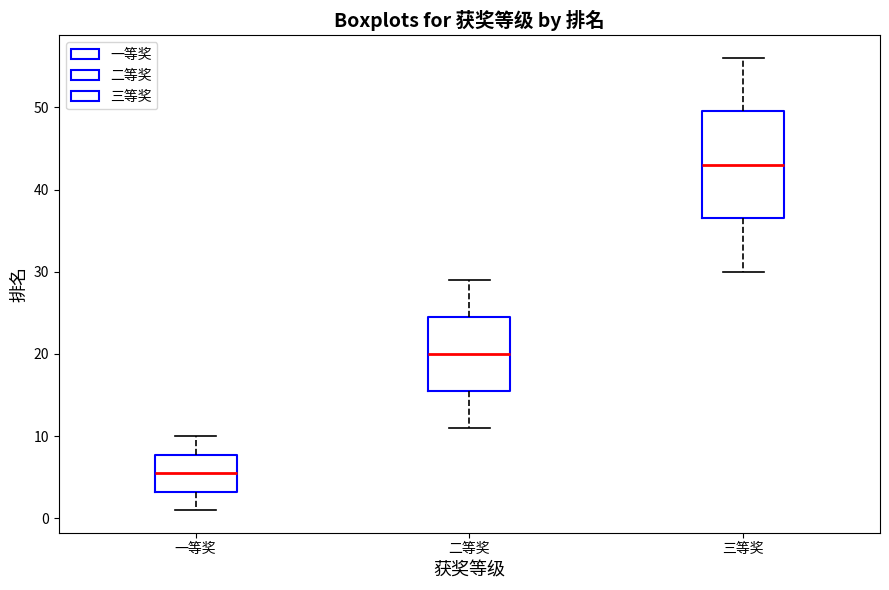

Which box is the tallest, from its lower edge to its upper edge?

三等奖